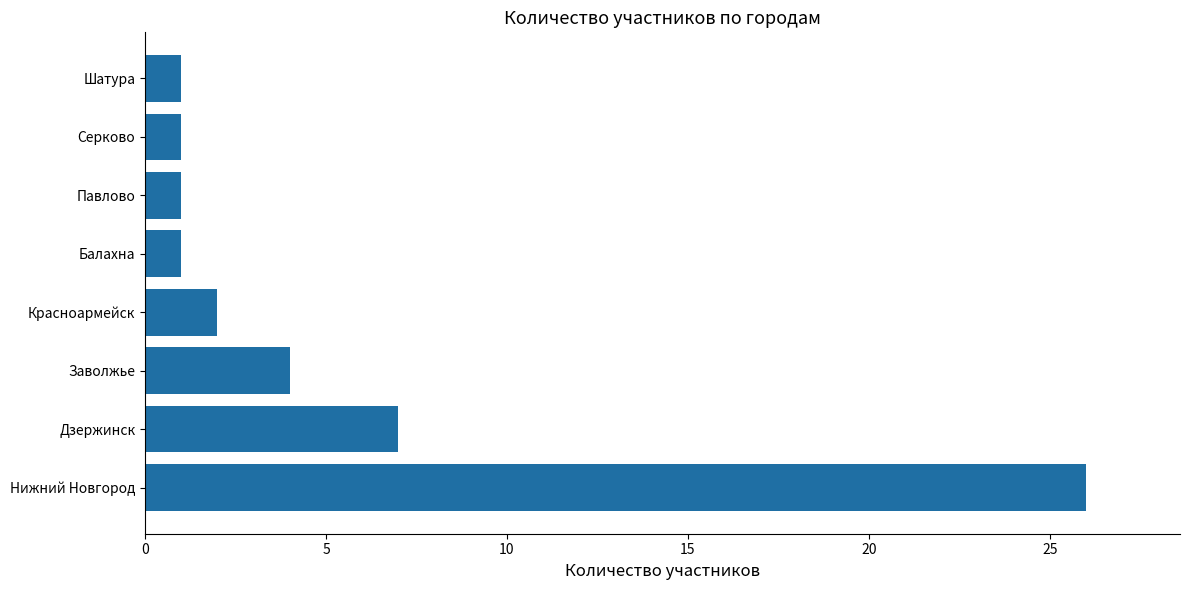

Approximately how many times larger is the value at Серково compared to Павлово?

1.0